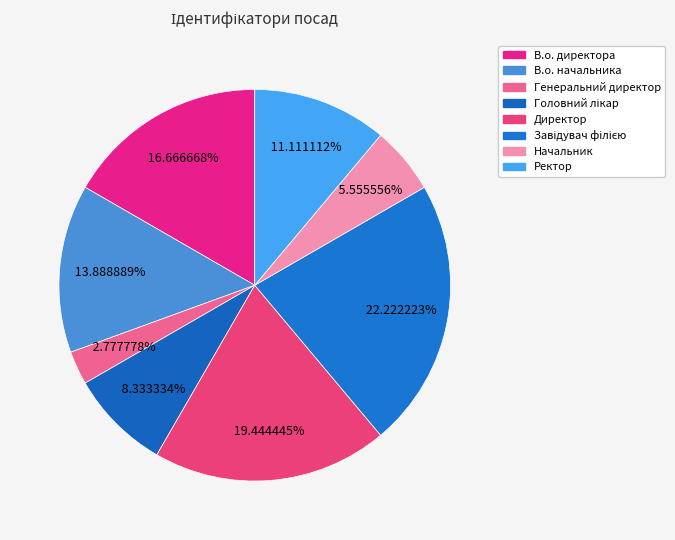

Does Начальник account for over 50% of the chart?

No